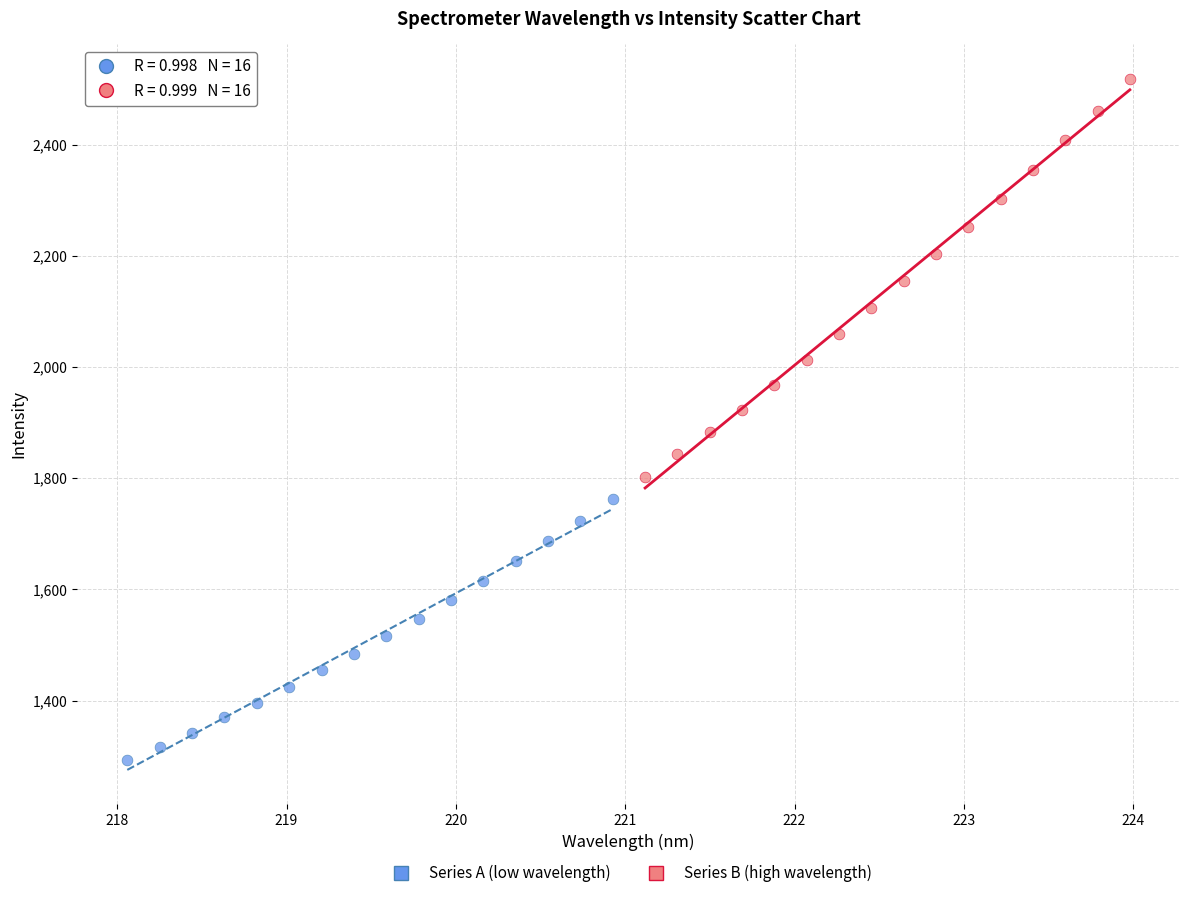

Which series contains the highest Y value?

Series B (high wavelength)